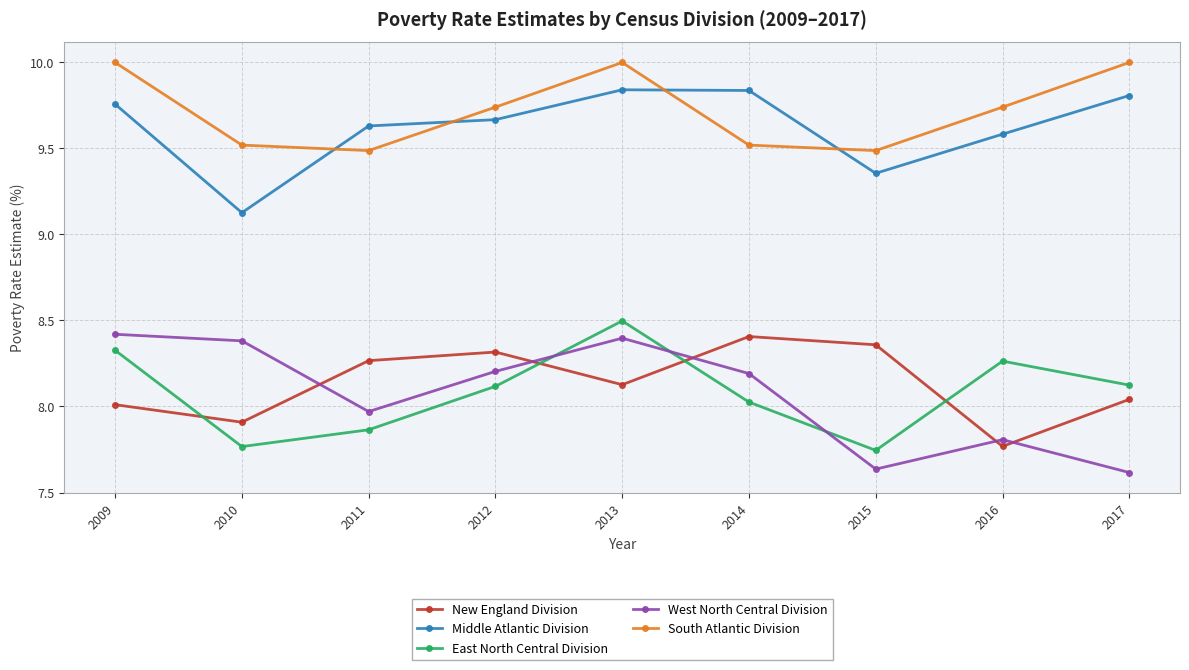

True or false: New England Division has a value of 8.3 at 2012.

True